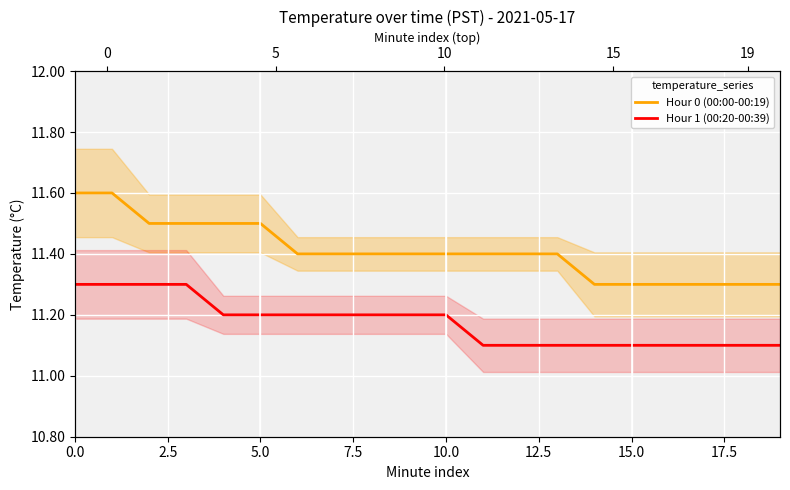

Reading right to left, transcribe all the data shown in this chart.

Hour 0 (00:00-00:19): 11.3	11.3	11.3	11.3	11.3	11.3	11.4	11.4	11.4	11.4	11.4	11.4	11.4	11.4	11.5	11.5	11.5	11.5	11.6	11.6
Hour 1 (00:20-00:39): 11.1	11.1	11.1	11.1	11.1	11.1	11.1	11.1	11.1	11.2	11.2	11.2	11.2	11.2	11.2	11.2	11.3	11.3	11.3	11.3